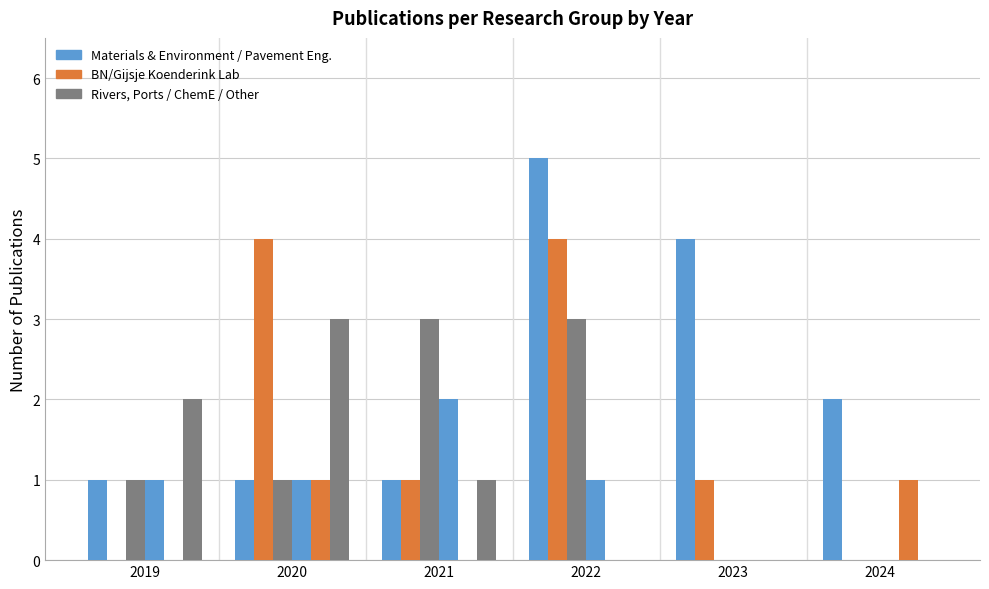

How many series are shown in this chart?

6